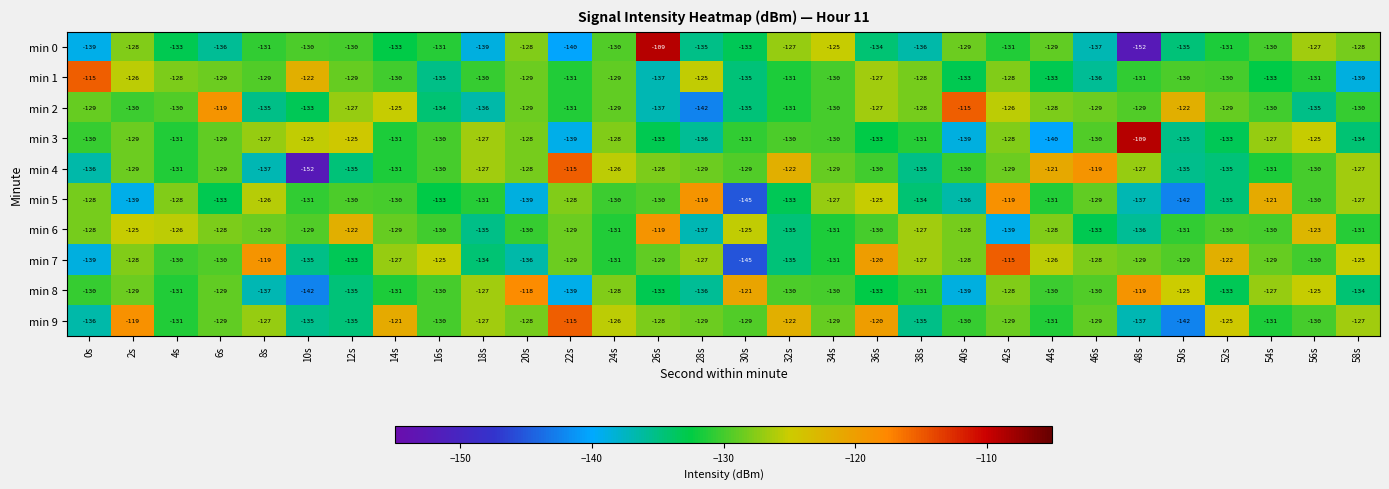

What is the approximate value of min 3 at 0s, to the nearest 5?

-130